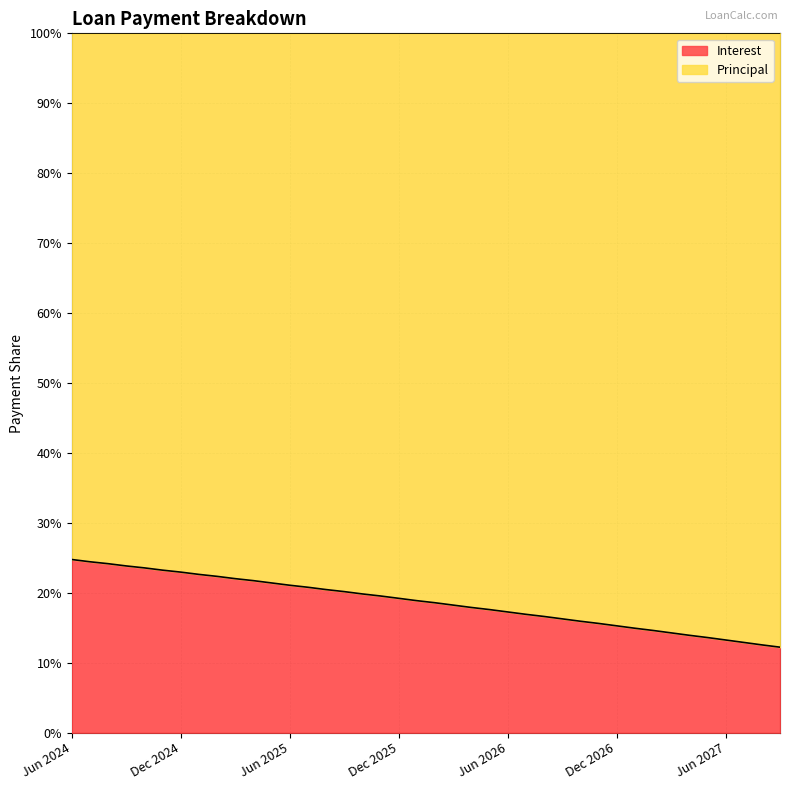

True or false: there are more than 2 points higher than both neighbors.

False